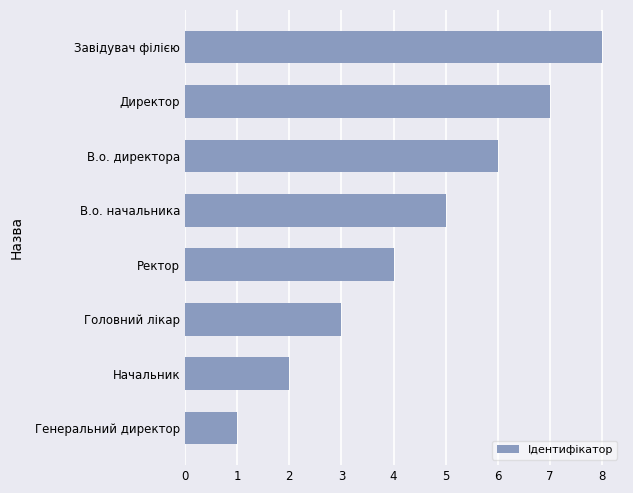

Are the bars horizontal?

Yes